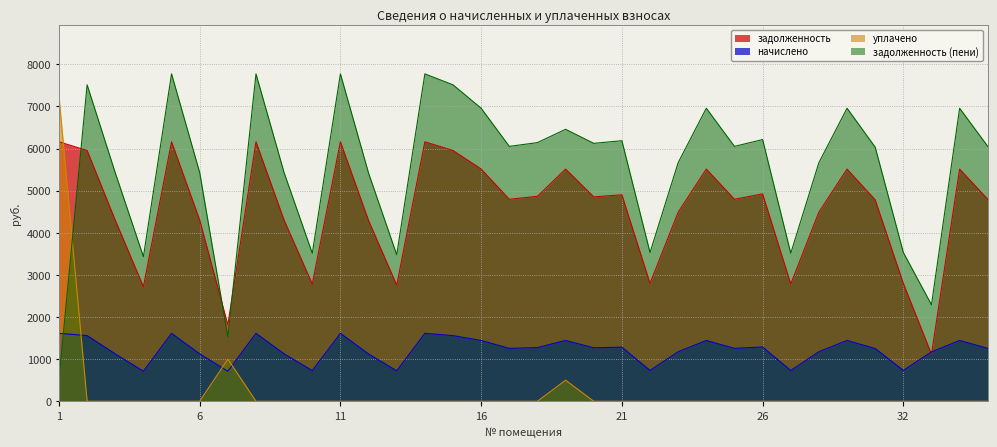

The value of уплачено at 7 is 1000.0. True or false?

True